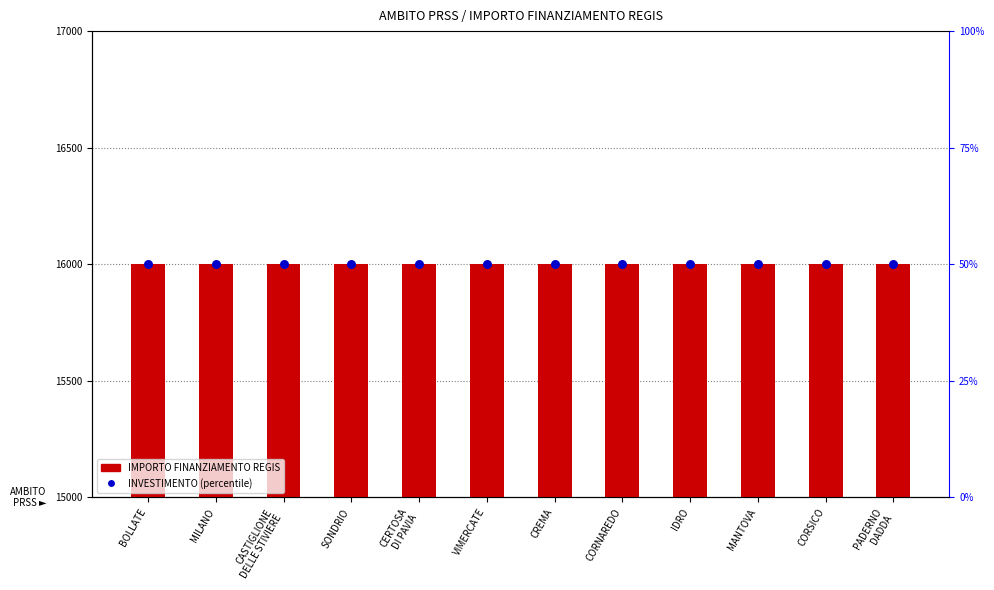

Which series contains the highest Y value?

IMPORTO FINANZIAMENTO REGIS